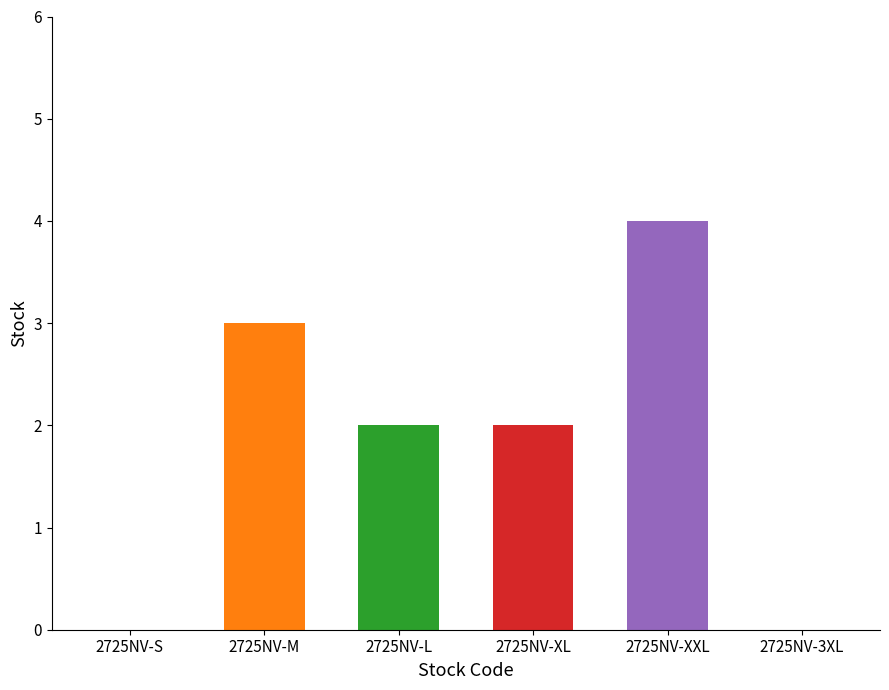

Reading left to right, extract all data points from this chart.

0	3	2	2	4	0